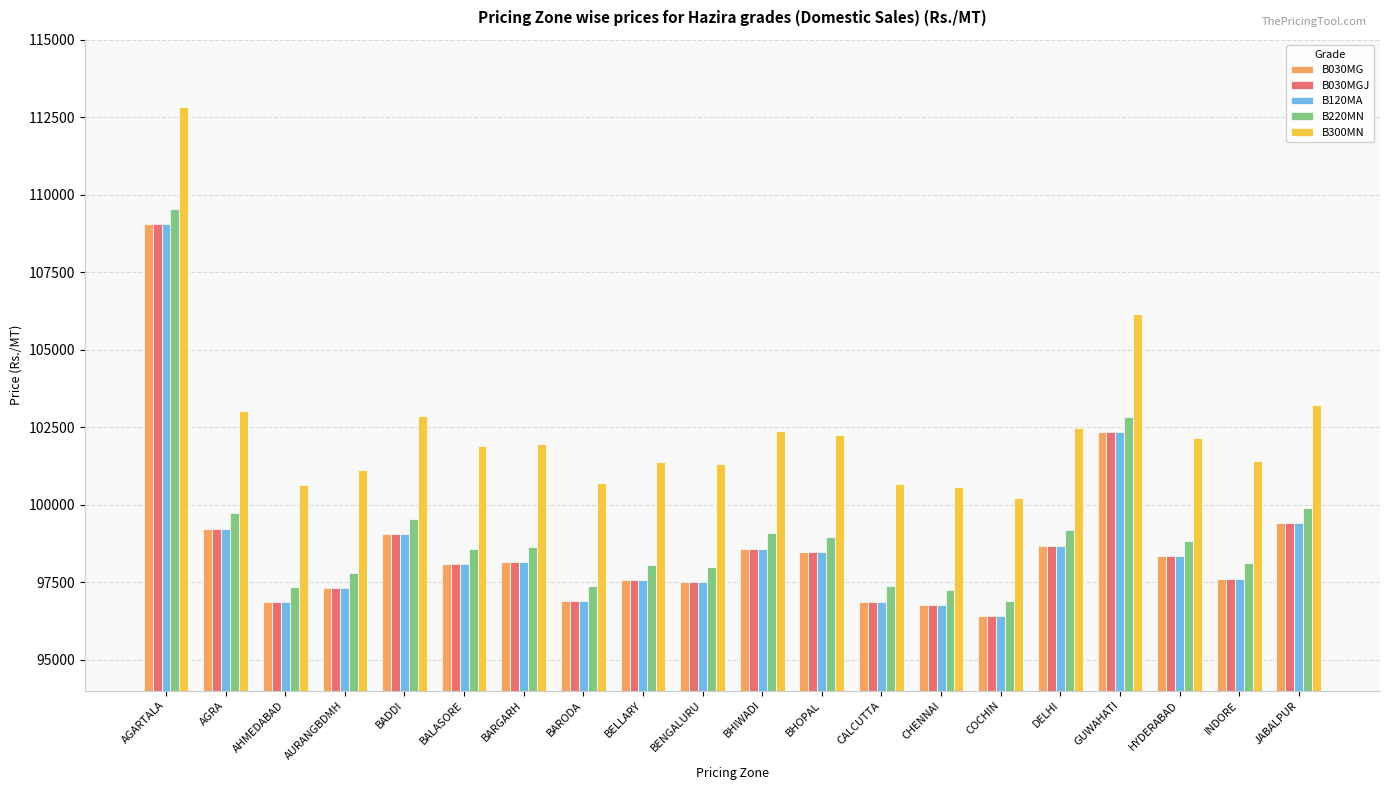

At which category is the sum across all series the highest?

AGARTALA